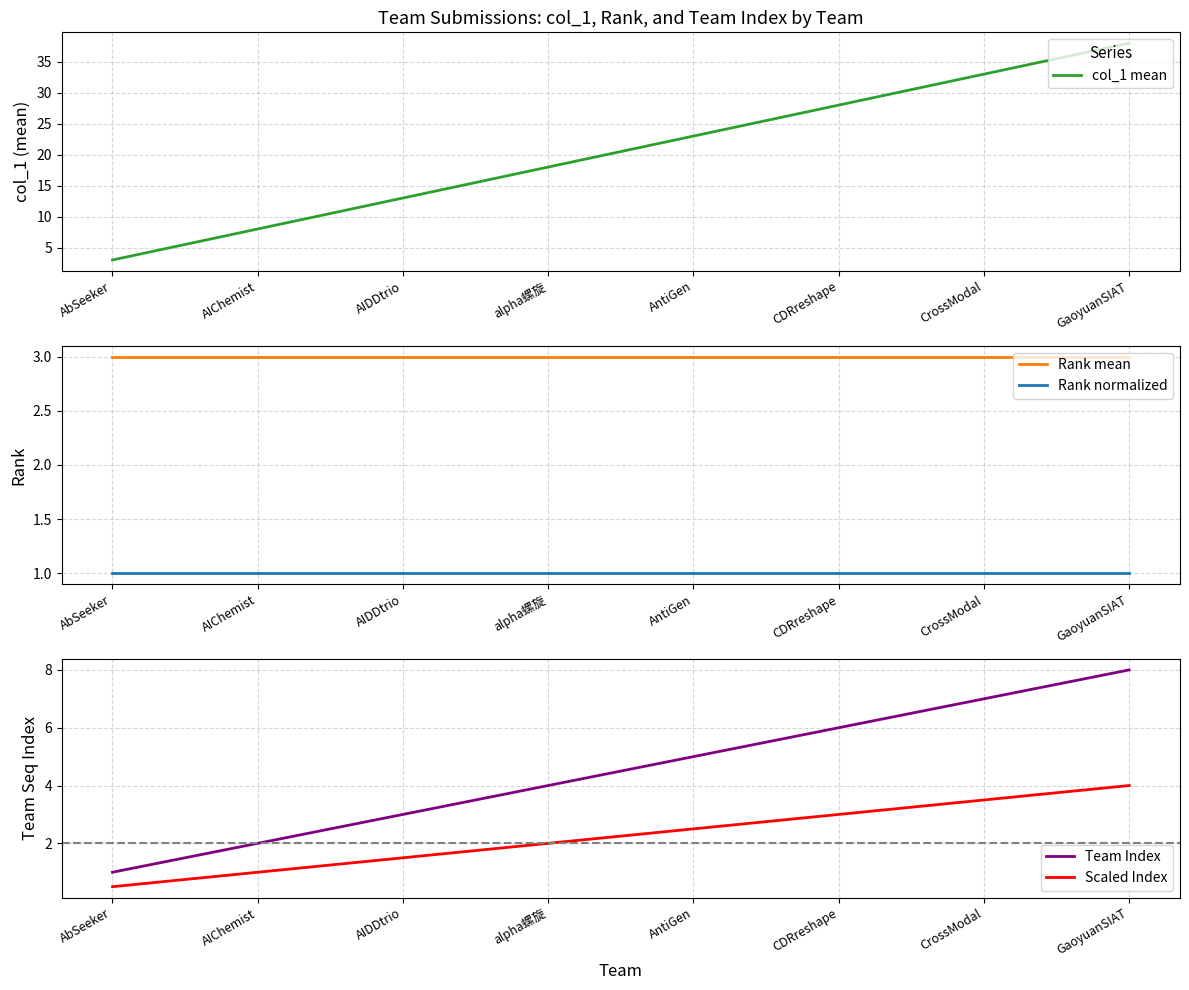

Is the value of col_1 mean at AbSeeker greater than the value of Rank normalized at AIChemist?

Yes